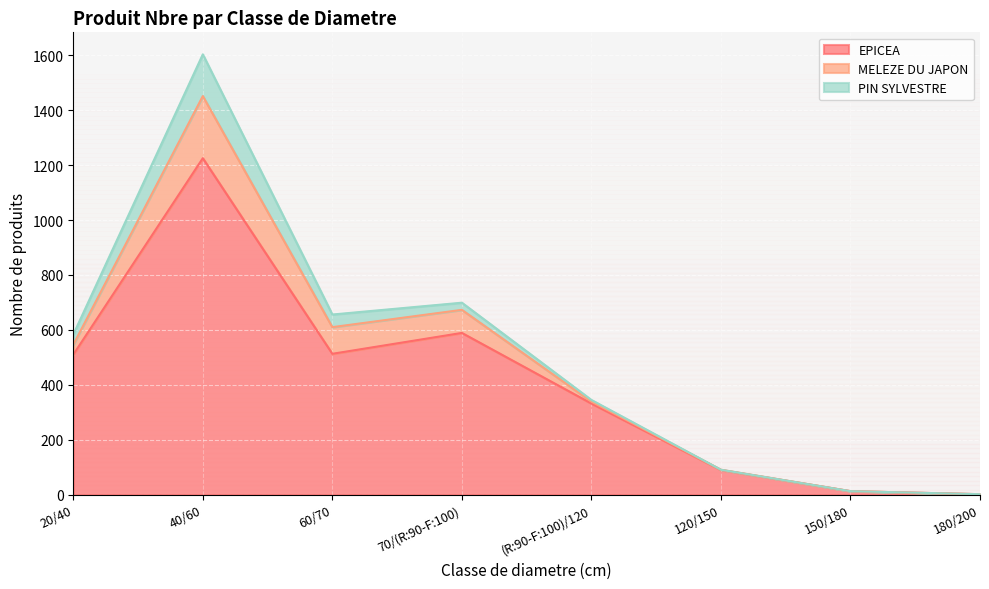

The MELEZE DU JAPON series shows 0 at 150/180. True or false?

True